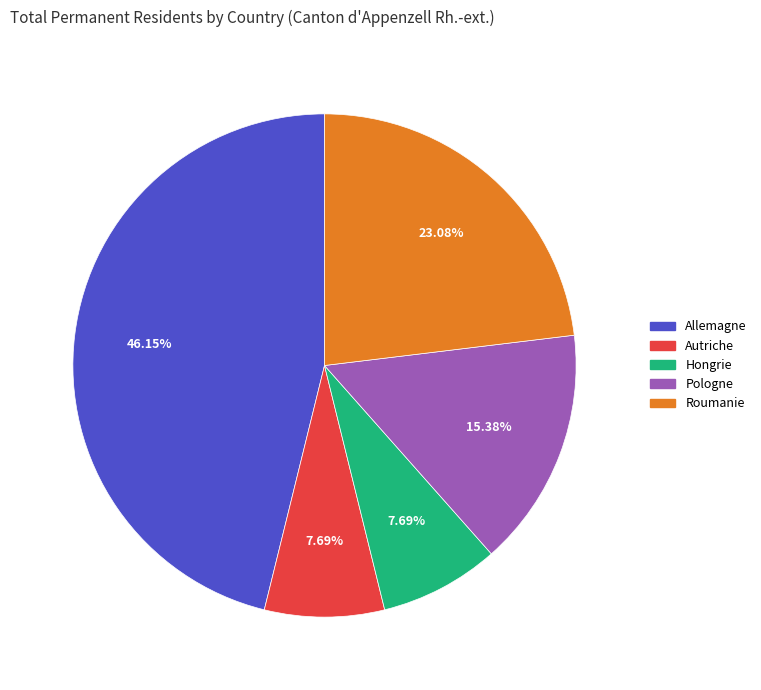

Between Allemagne and Hongrie, which is larger?

Allemagne